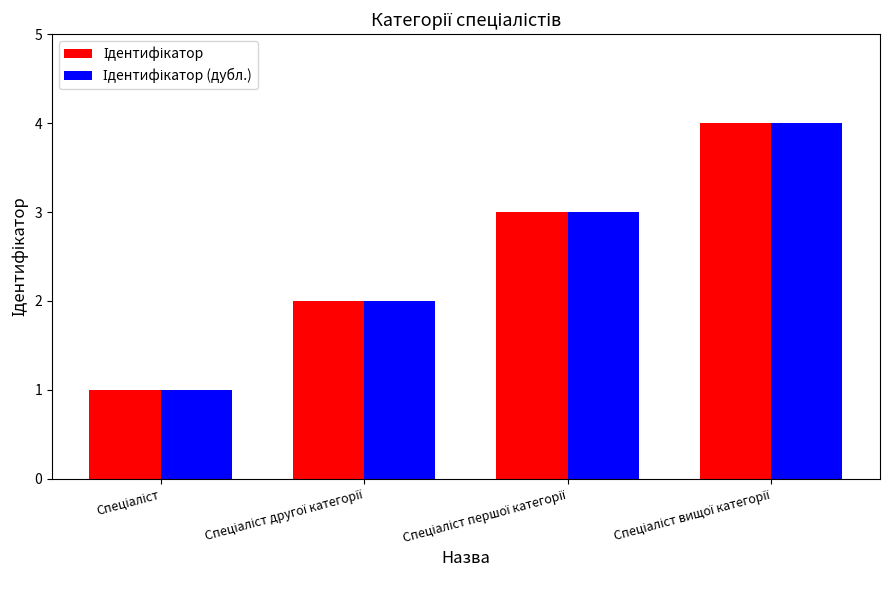

What is the greatest value displayed?

4